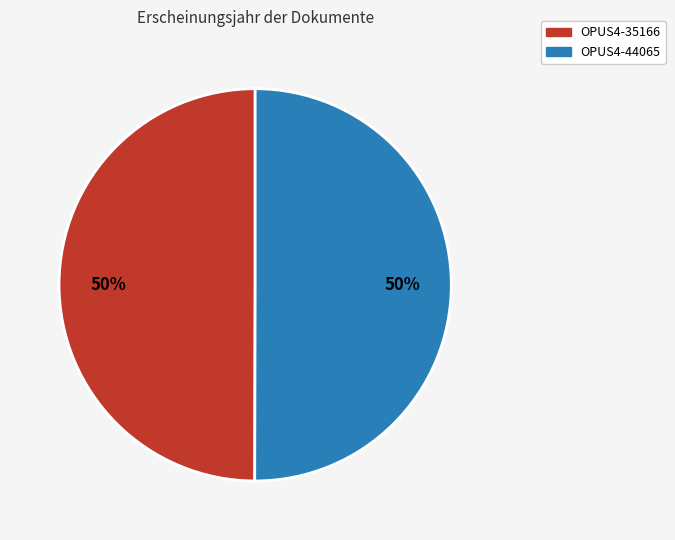

Is the sum of OPUS4-35166 and OPUS4-44065 greater than half?

Yes